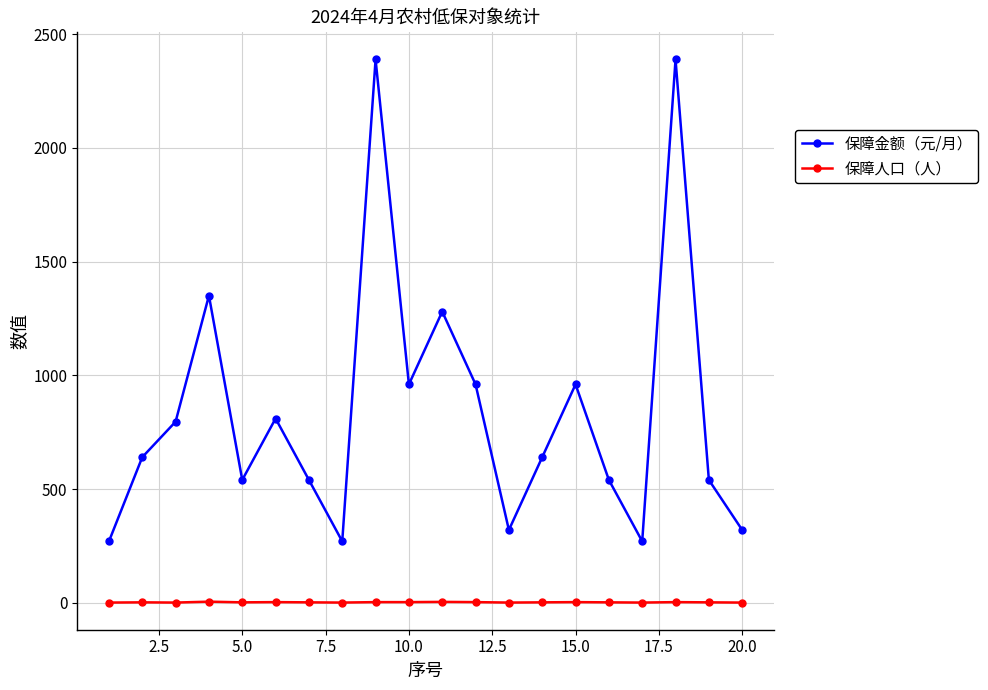

What are all the series names shown in the legend?

保障金额（元/月）, 保障人口（人）